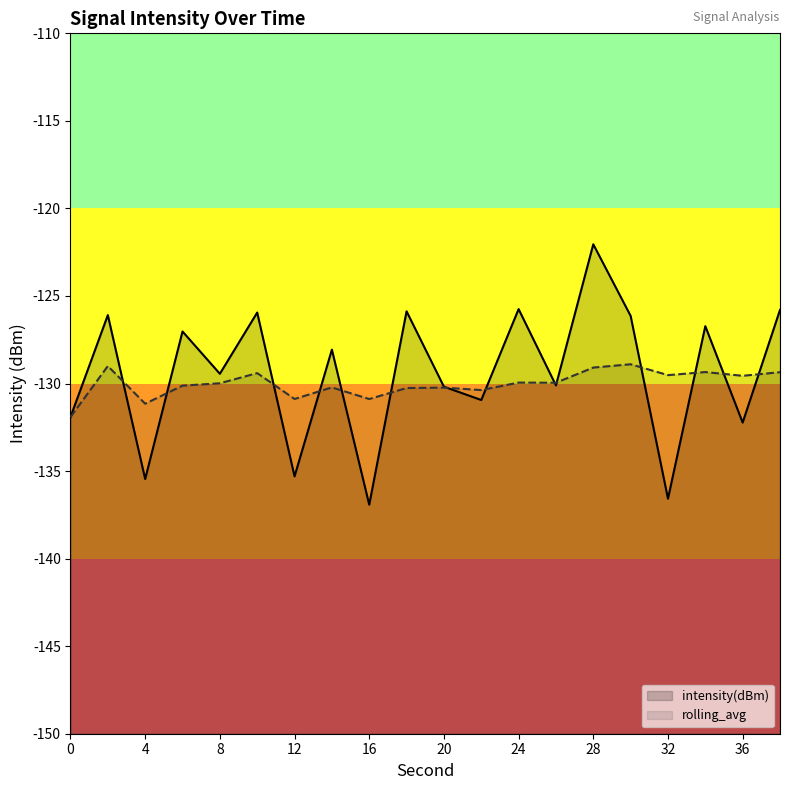

At 16, list the series in order from largest to smallest.

rolling_avg, intensity(dBm)